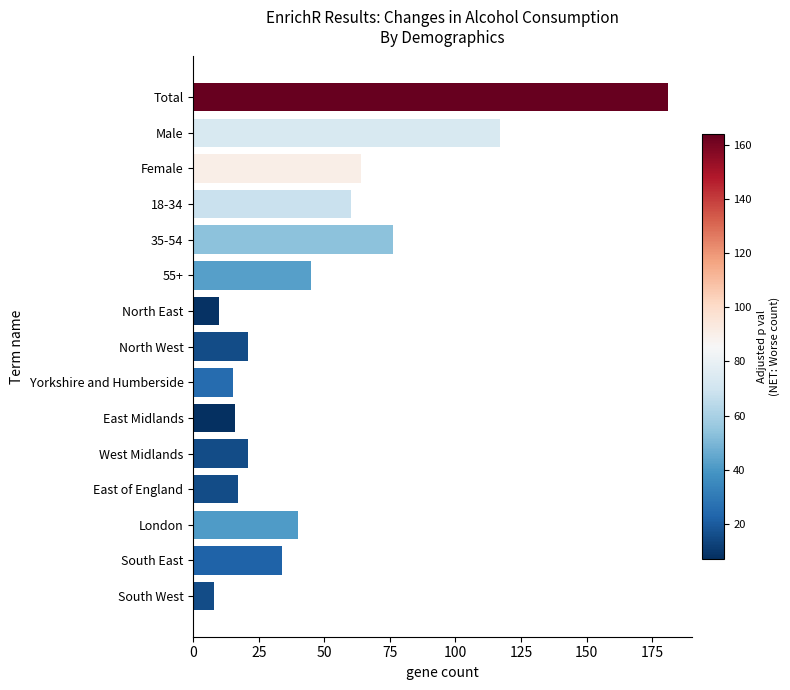

What is the smallest value displayed?

8